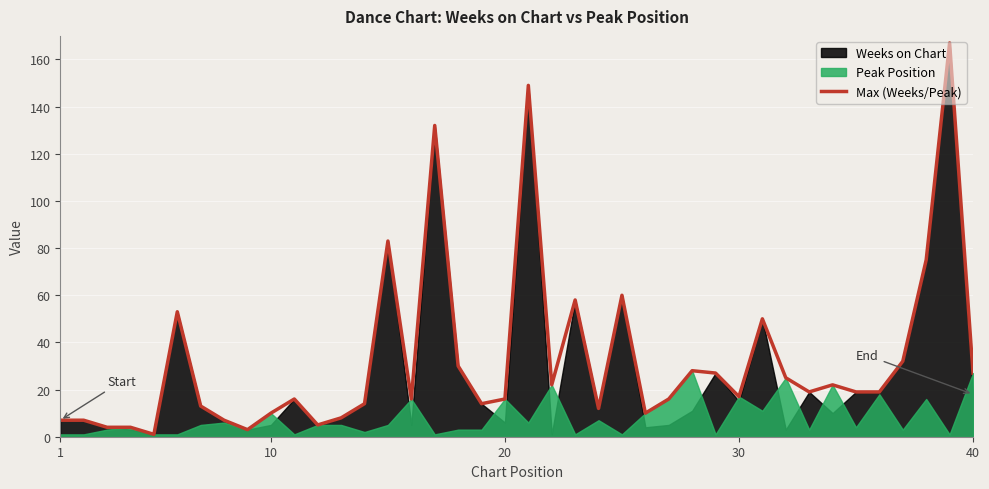

Is it true that the value at 23 is 17?

False